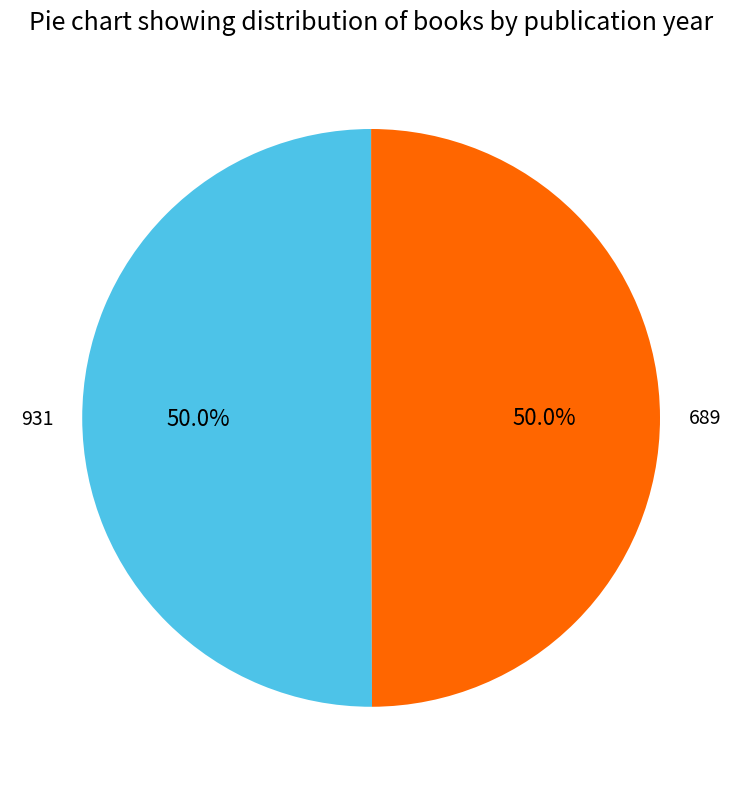

What portion of the pie excludes 689?

50.0%